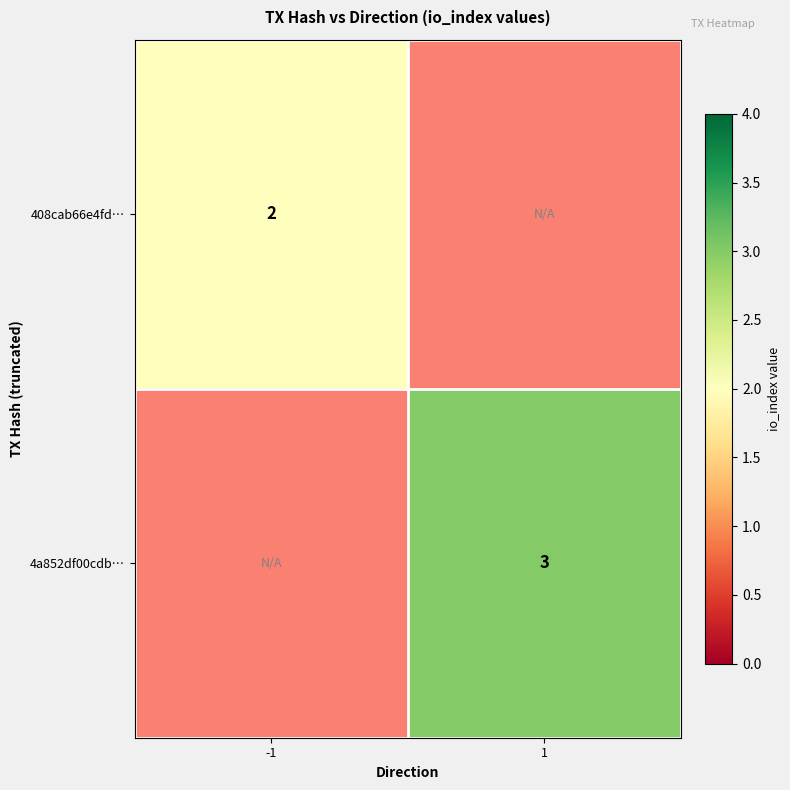

True or false: 4a852df00cdb… has a value of 4 at 1.

False